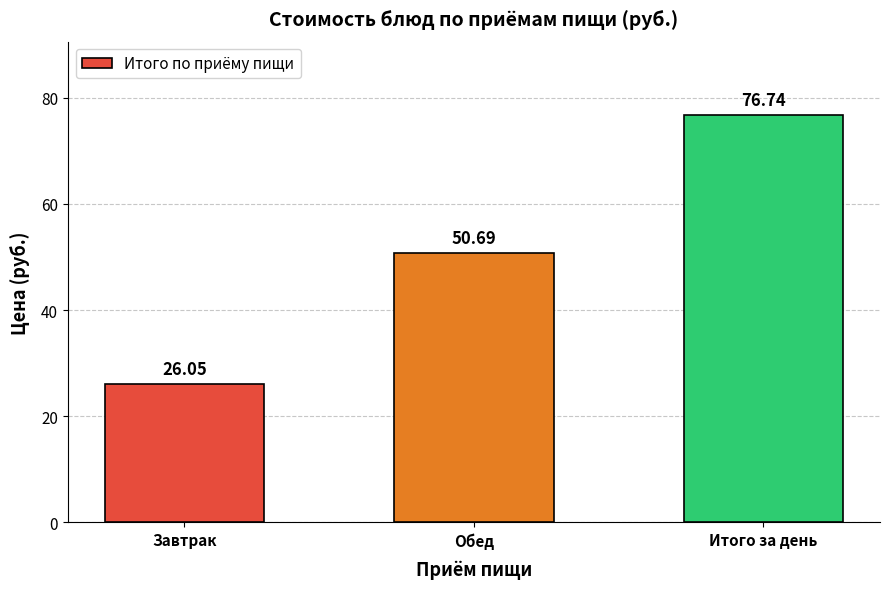

Are the bars horizontal?

No